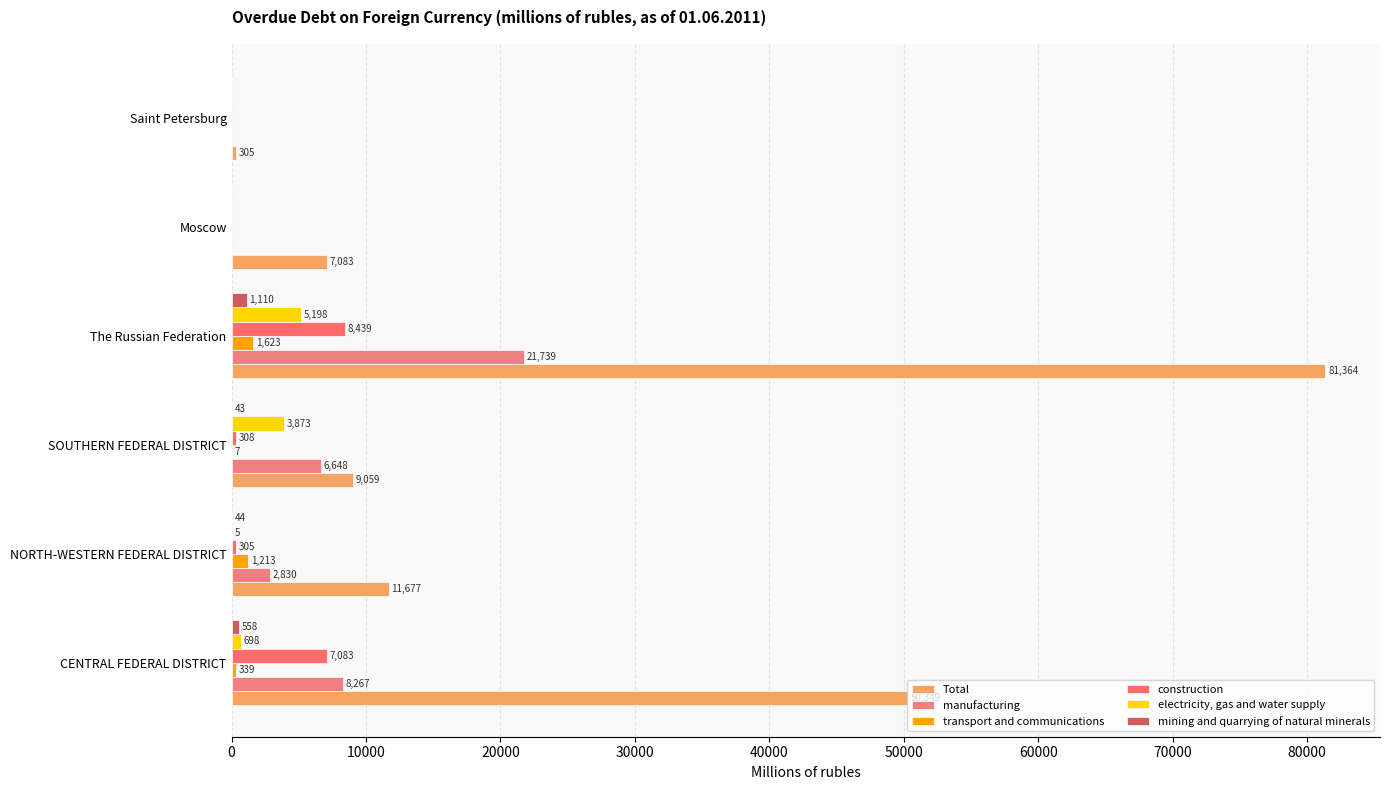

How many positive values does the manufacturing series have?

4